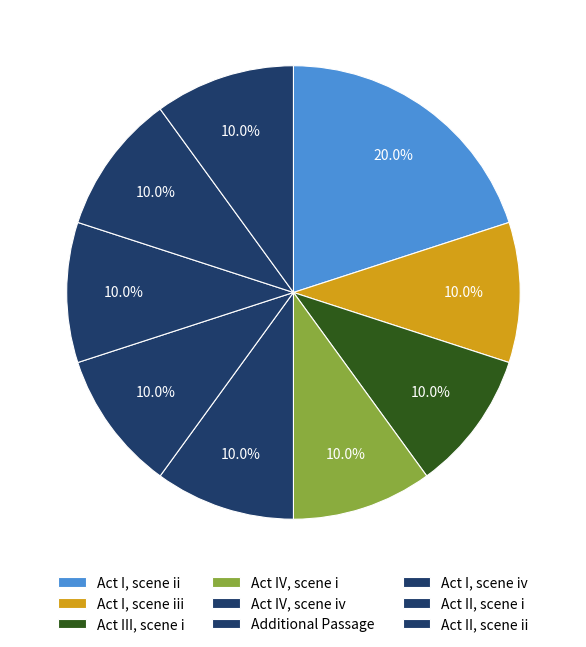

To the nearest percent, what percentage of the pie is Act III, scene i?

10%